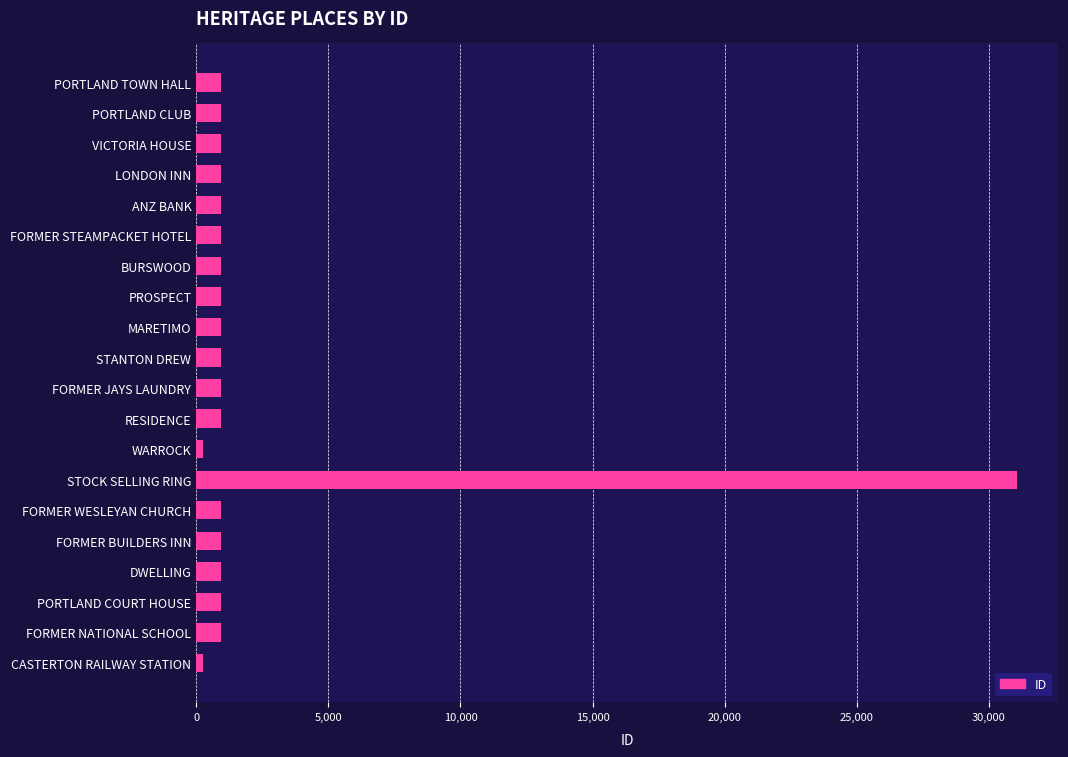

What is the difference between the second highest and minimum values?

707